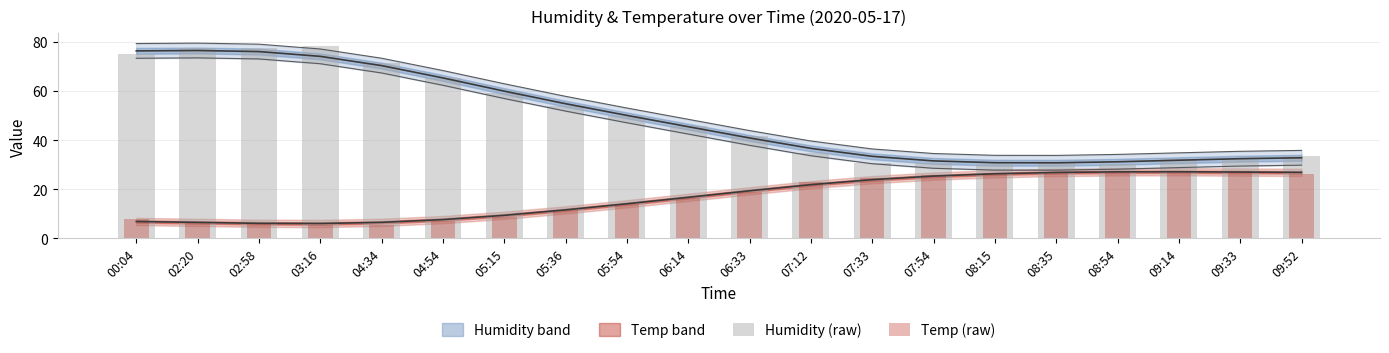

What is the difference between the Temp (raw) values at 04:34 and 08:54?

21.8